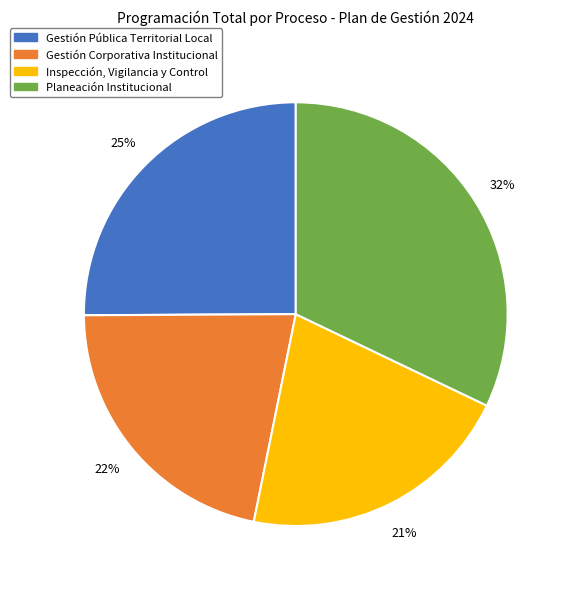

To the nearest percent, what is the difference between the largest and smallest slice percentages?

11%